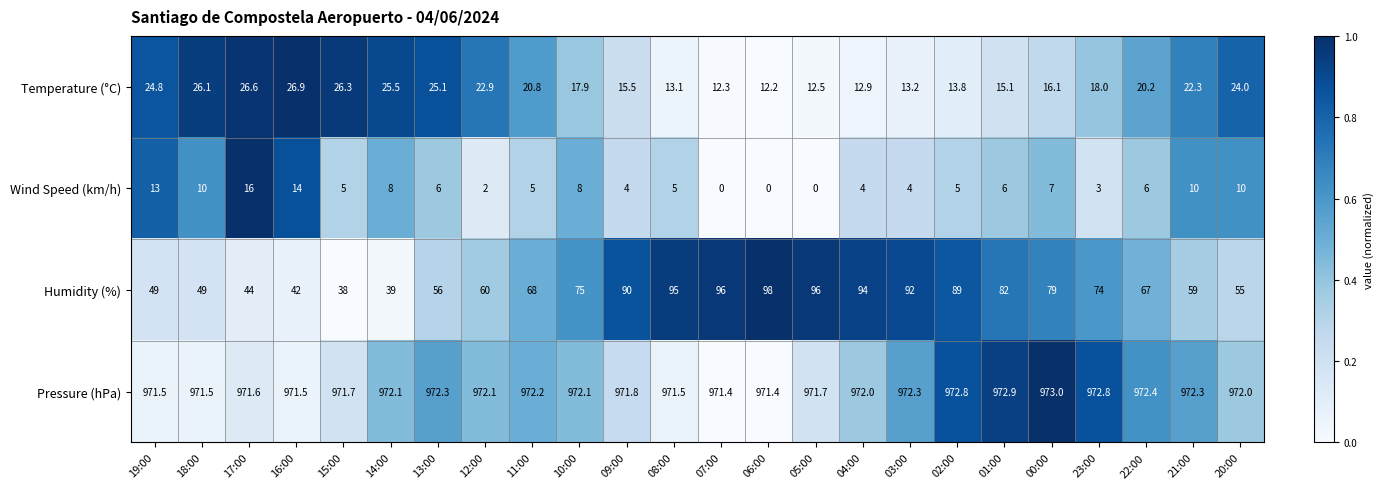

Between 14:00 and 21:00, which series saw the biggest shift?

Humidity (%)